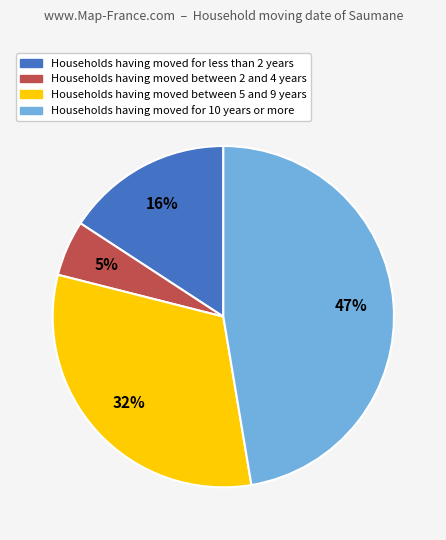

Does any single category account for the majority?

No